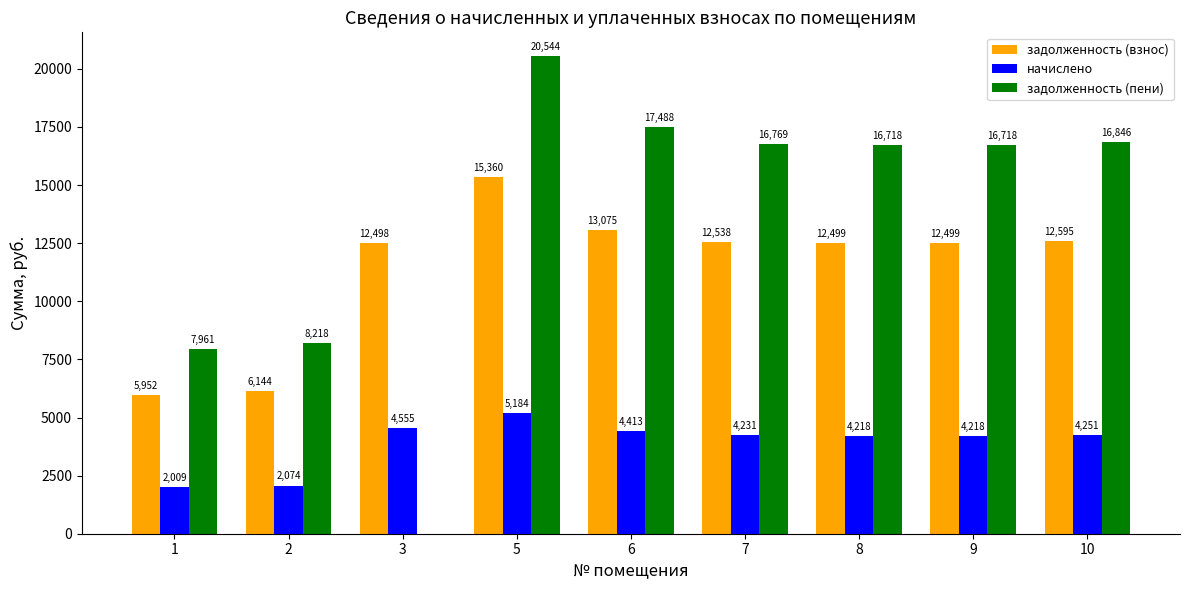

At which category is the sum across all series the highest?

5